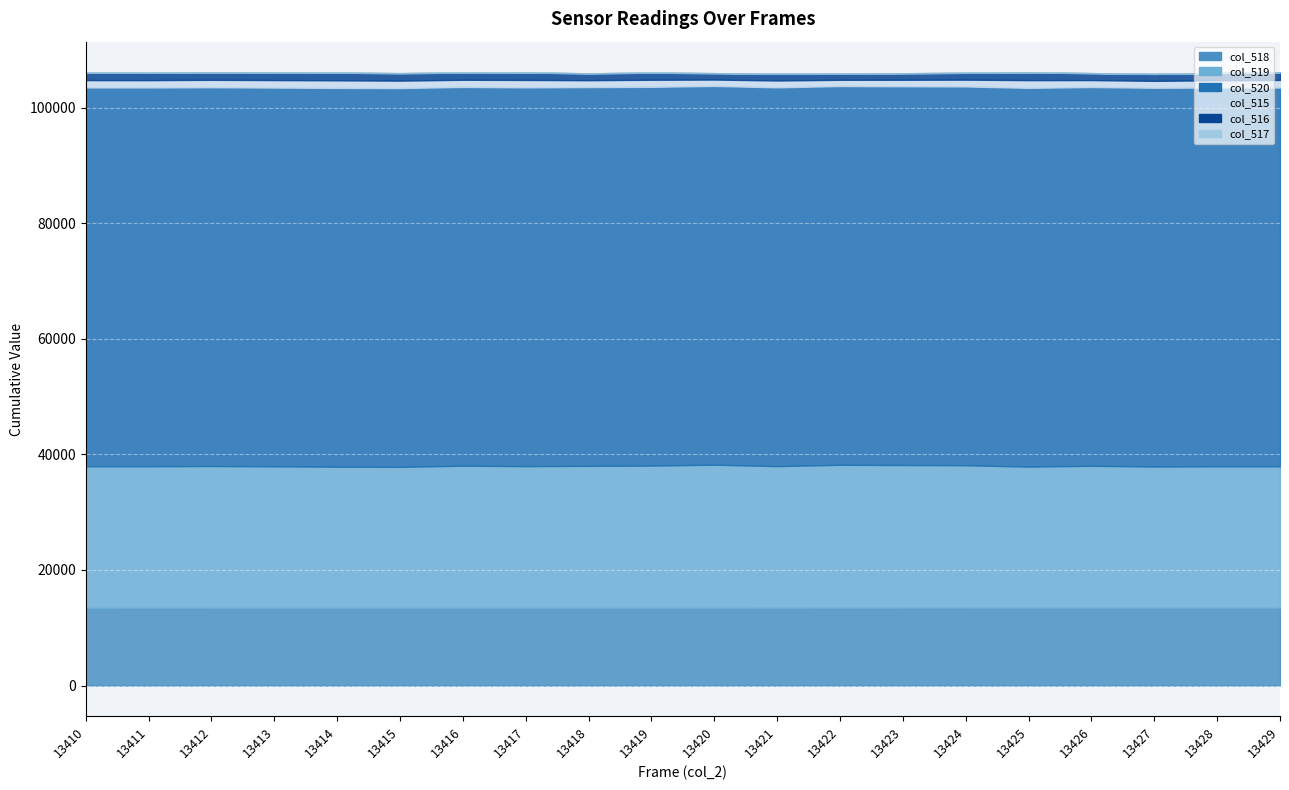

Is the value of col_519 at 13428 greater than the value of col_517 at 13422?

Yes